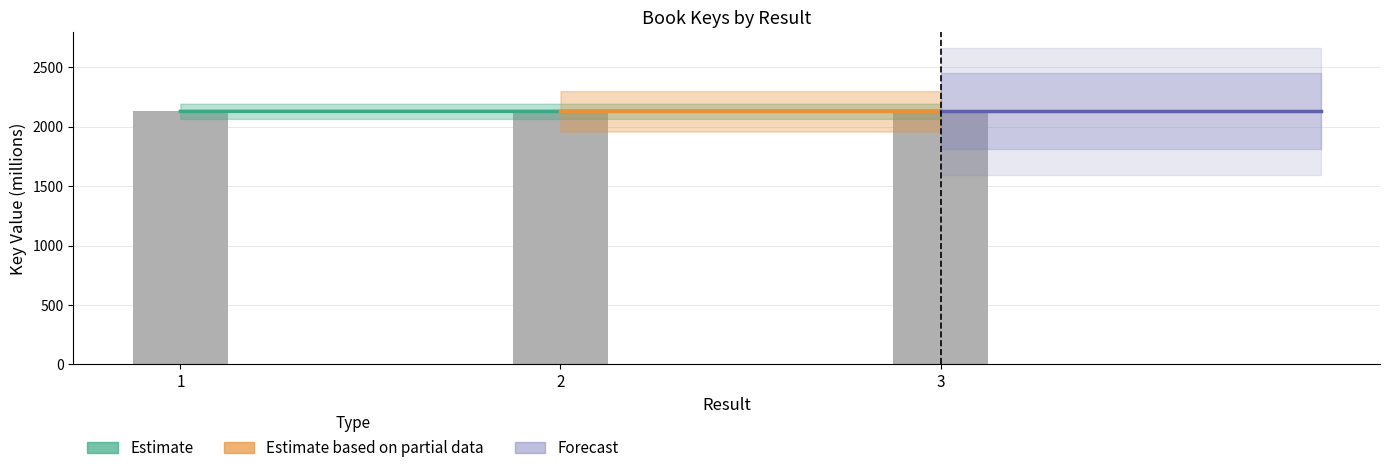

Where is the data nearest to the value 2129?

3